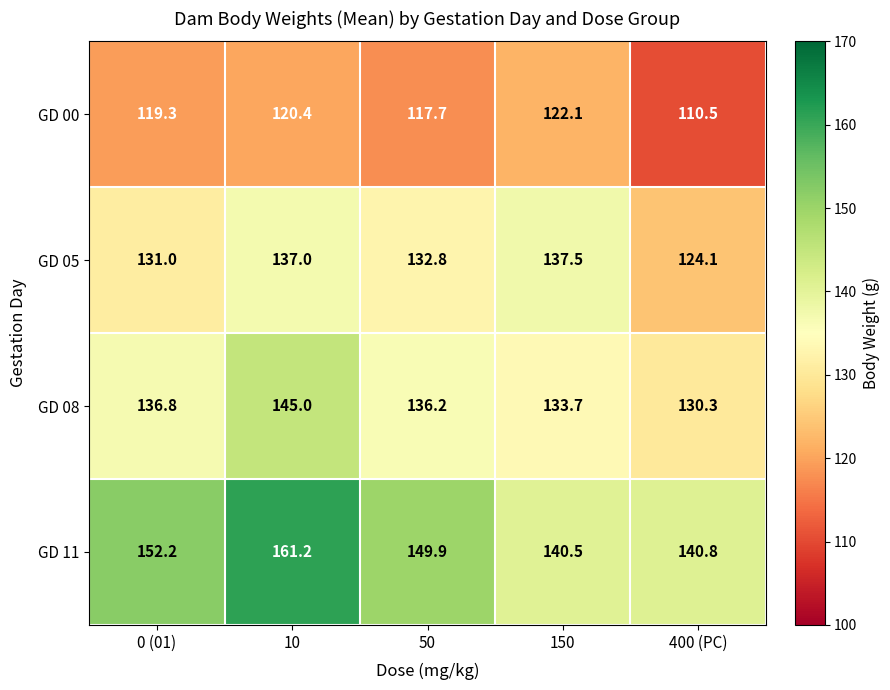

How many categories are shown in the chart?

5